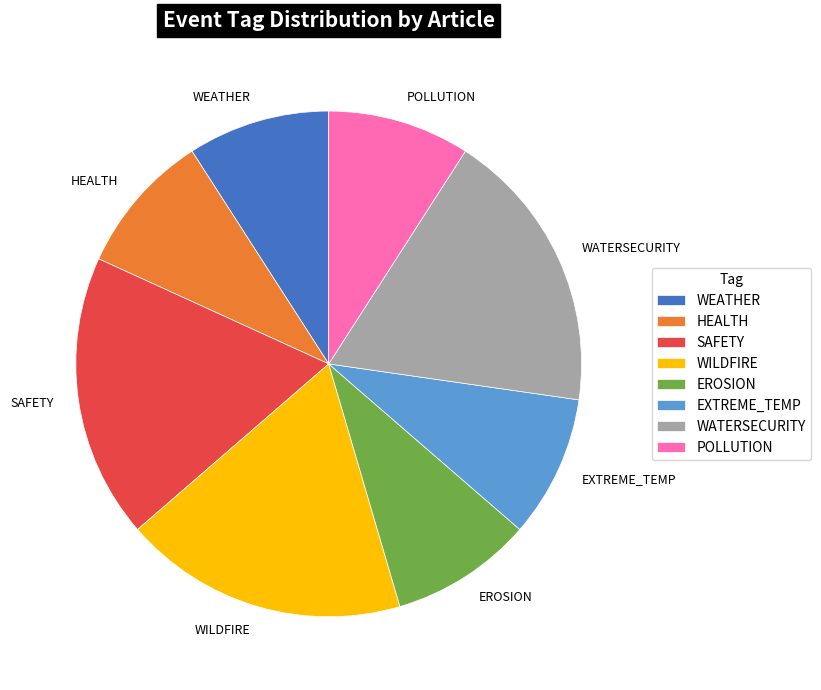

True or false: EXTREME_TEMP accounts for 9% of the total.

True